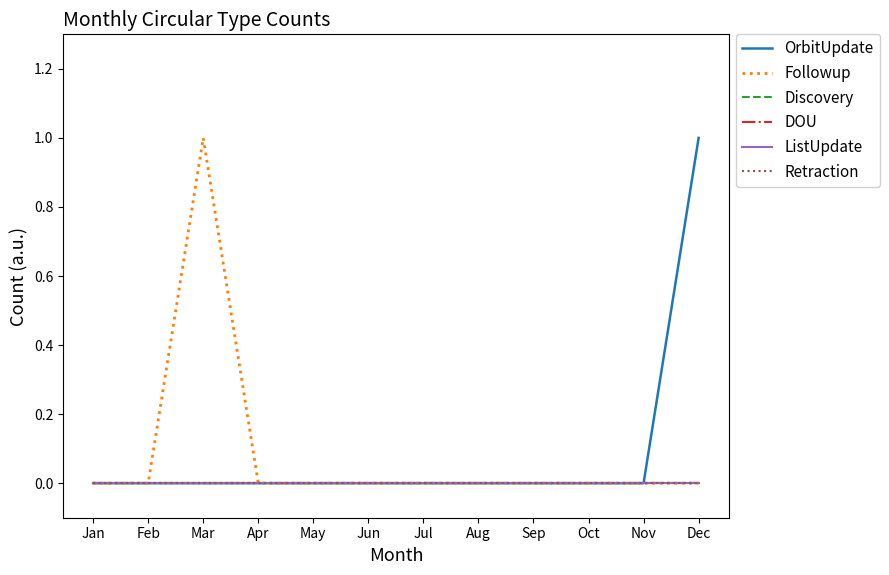

Does the chart have visible grid lines?

No